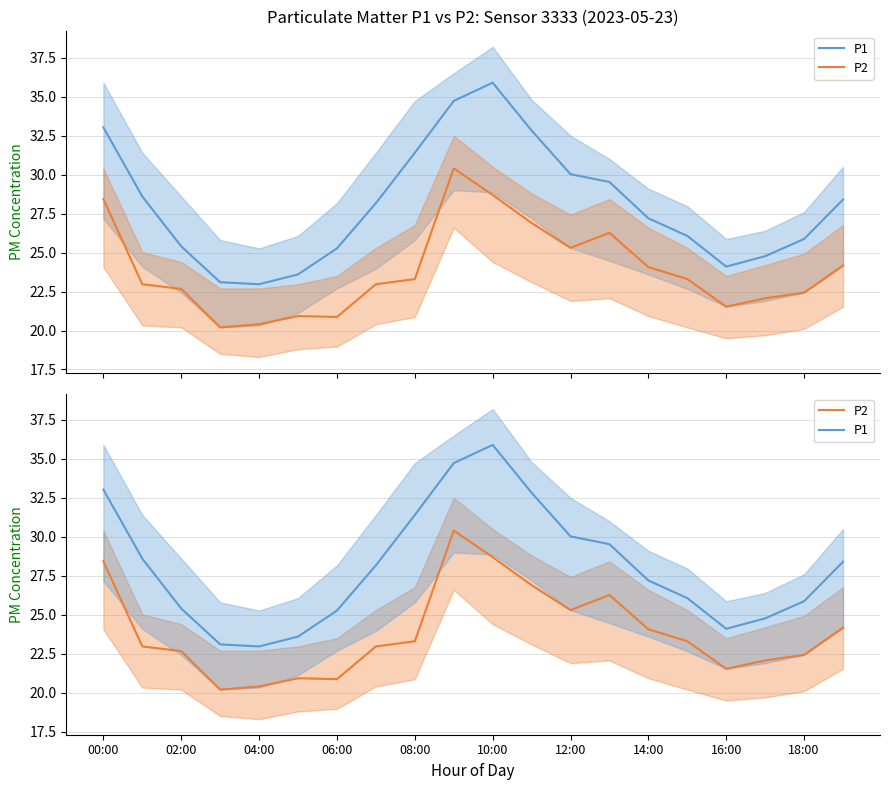

True or false: P2 has a value of 28.7 at 10:00.

True